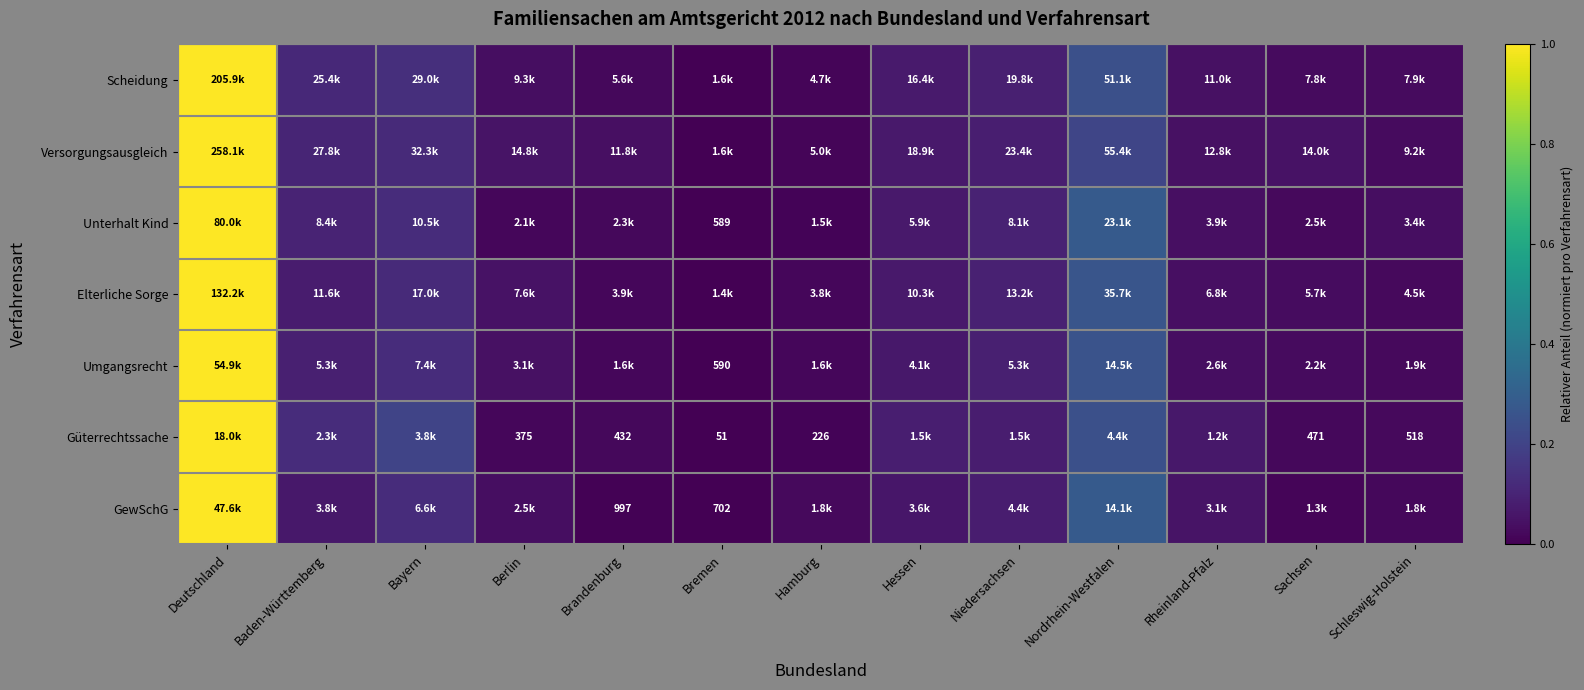

Between Hessen and Niedersachsen, which series saw the biggest shift?

Unterhalt Kind